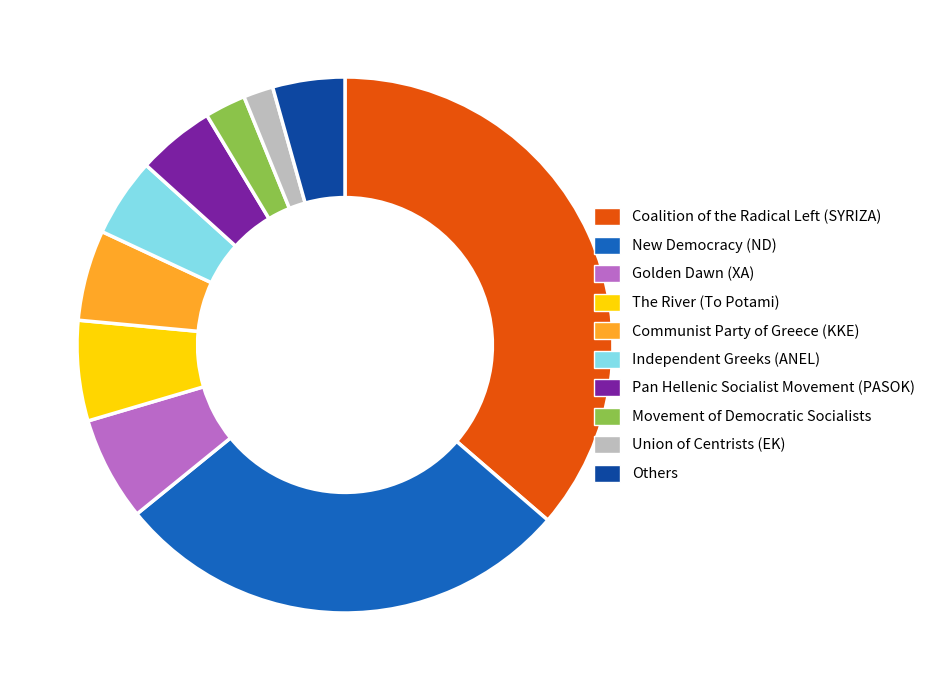

Is it true that The River (To Potami) is 6% of the pie?

True